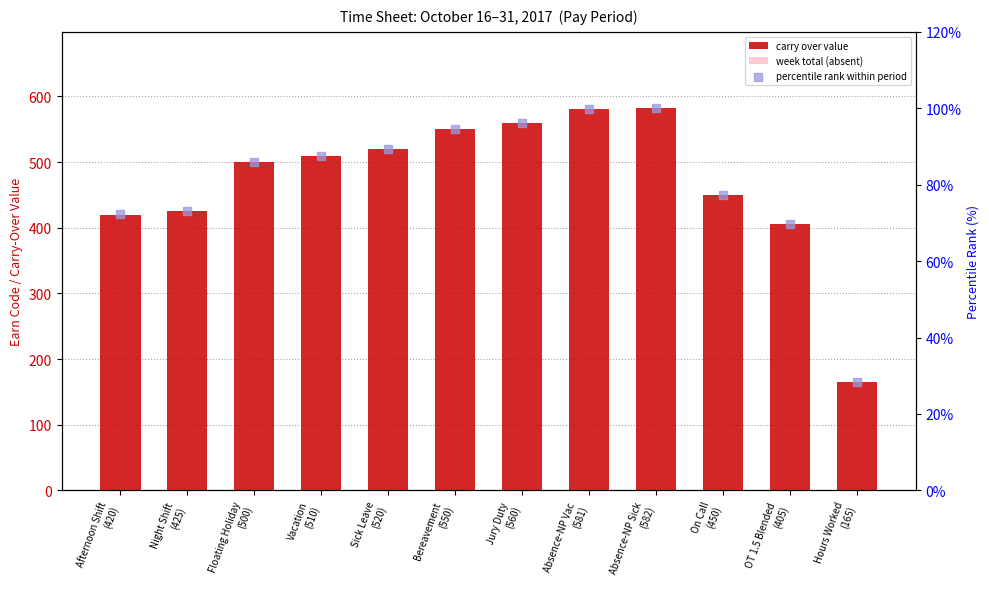

Which series reaches the minimum Y coordinate?

week total (absent)